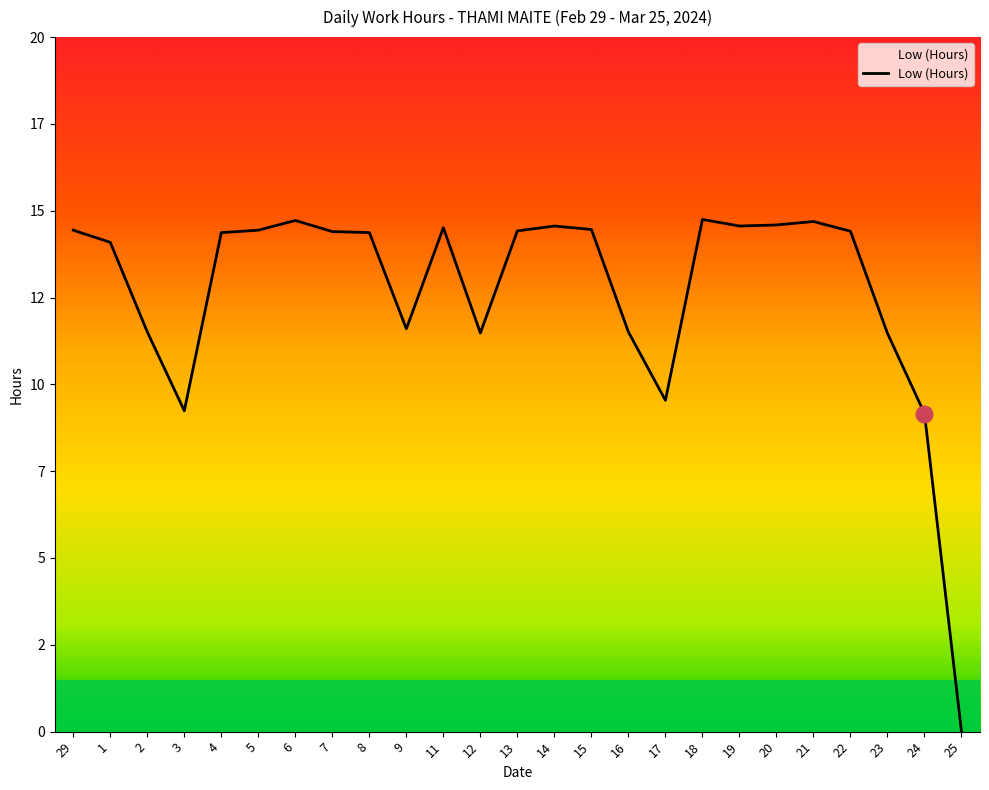

Reading right to left, extract all data points from this chart.

0.0	9.2	11.5	14.4	14.7	14.6	14.6	14.8	9.5	11.5	14.5	14.6	14.4	11.5	14.5	11.6	14.4	14.4	14.7	14.4	14.4	9.2	11.5	14.1	14.4